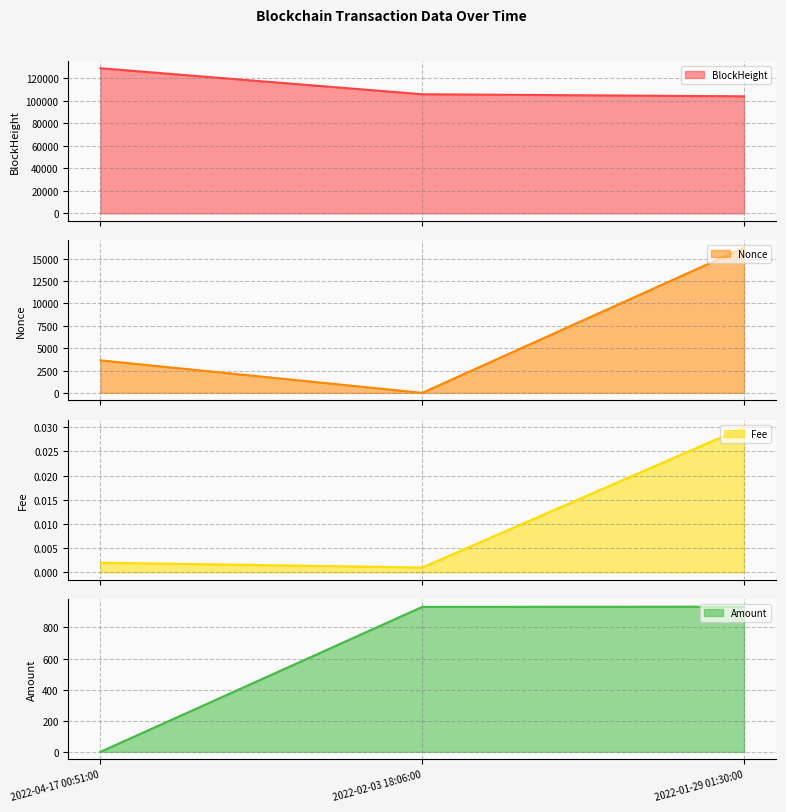

What is the label of the 2nd point from the right?

2022-02-03 18:06:00